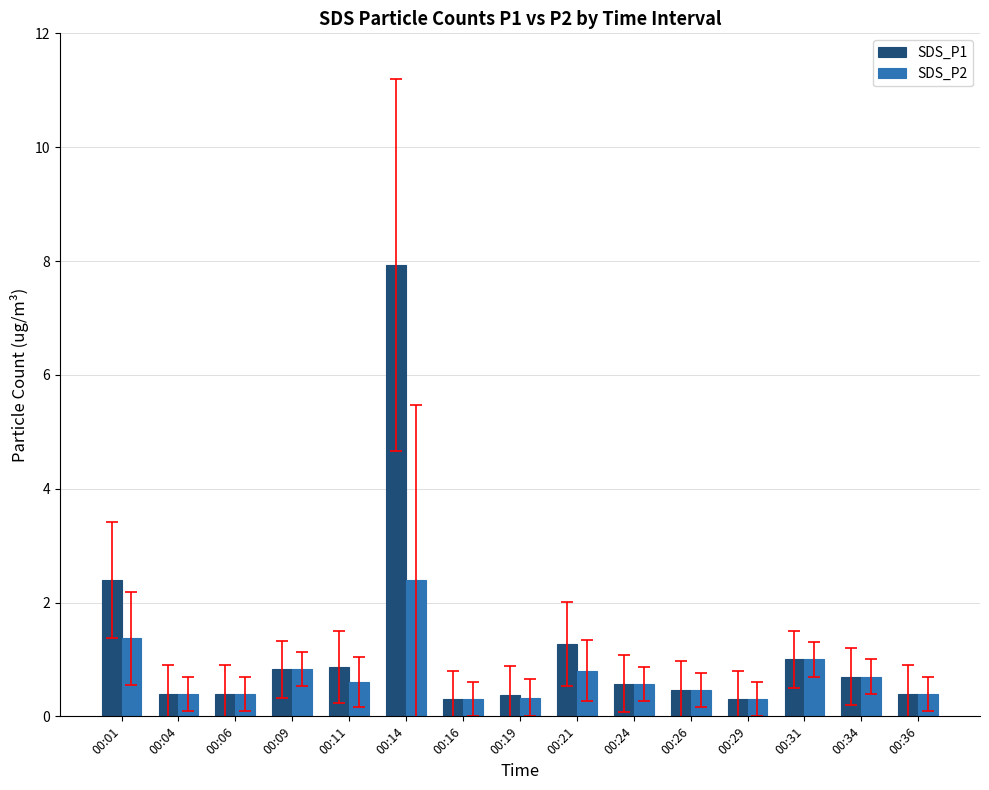

List the series in order of their peak value, highest first.

SDS_P1, SDS_P2